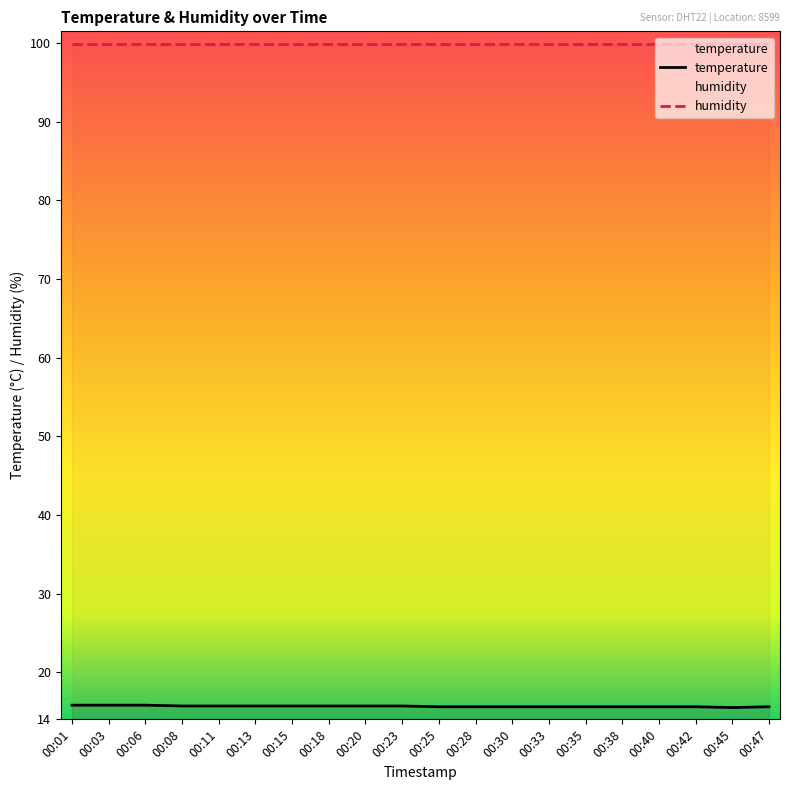

How many distinct data groups are displayed?

2